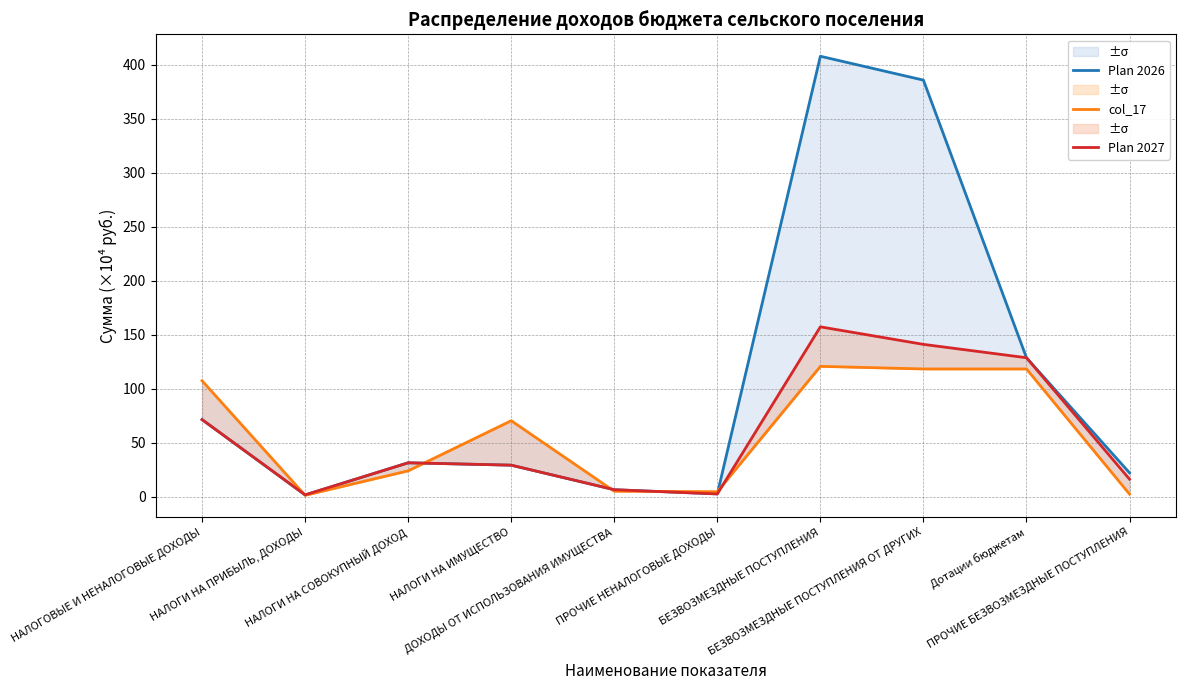

Which category has the highest value across all series?

БЕЗВОЗМЕЗДНЫЕ ПОСТУПЛЕНИЯ